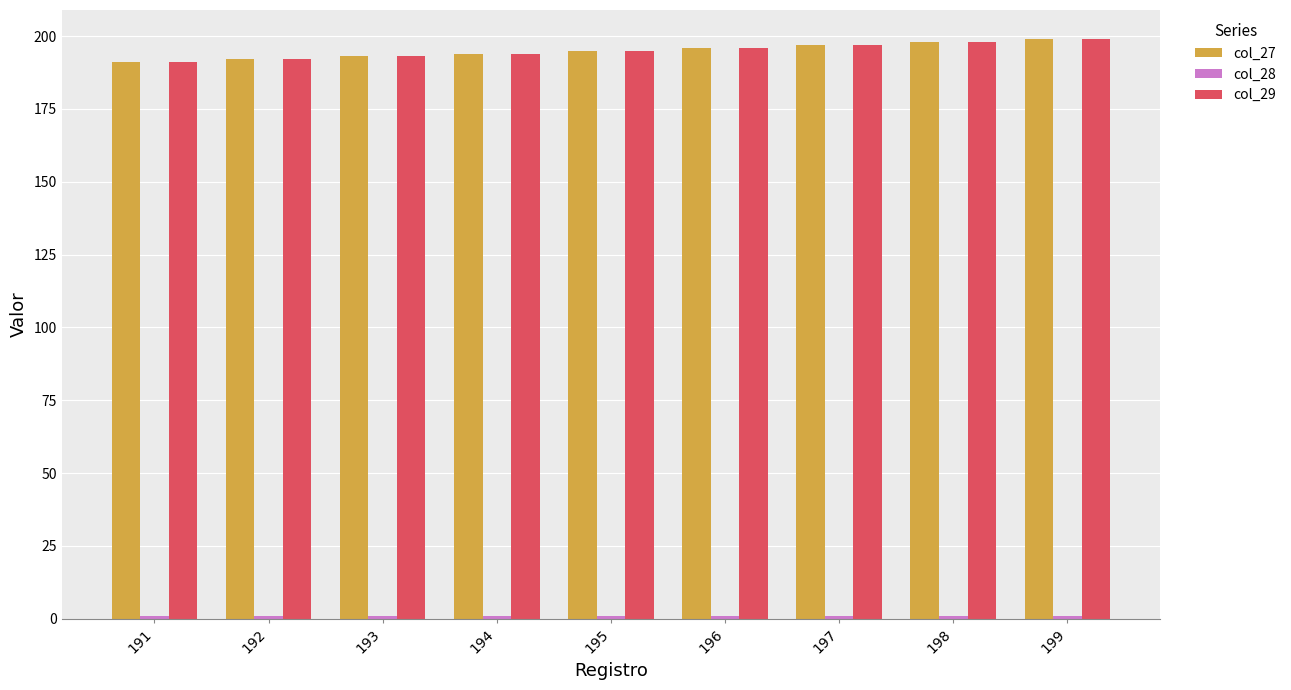

What is the difference between the second highest and minimum values in the col_29 series?

7